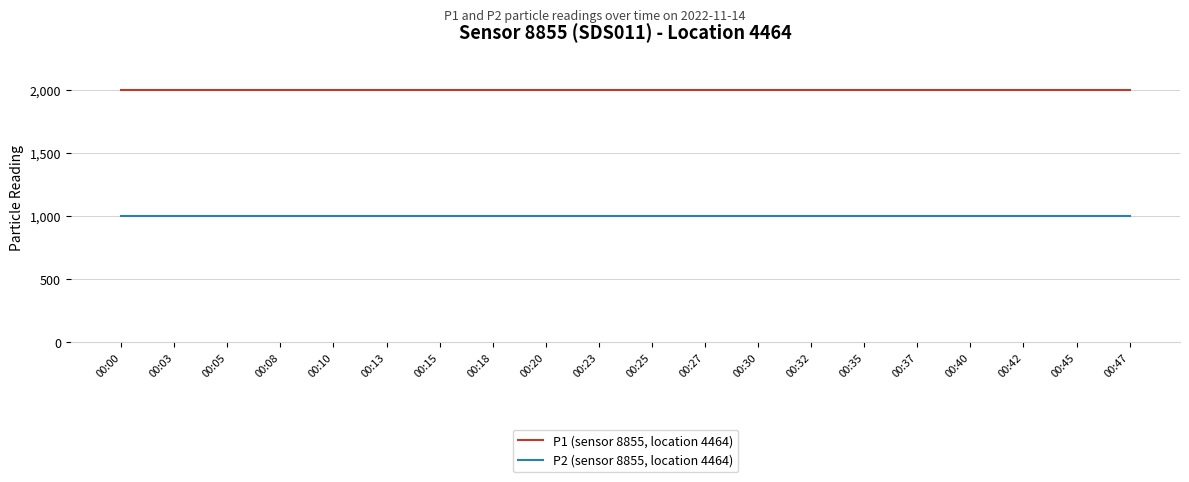

True or false: P1 (sensor 8855, location 4464) and P2 (sensor 8855, location 4464) cross at least once.

False